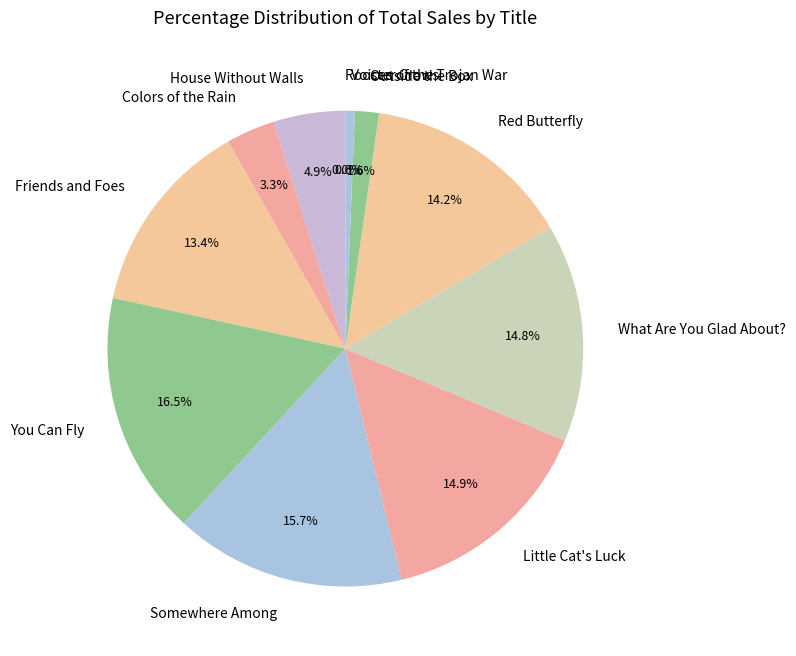

What is the largest slice in the pie chart?

You Can Fly